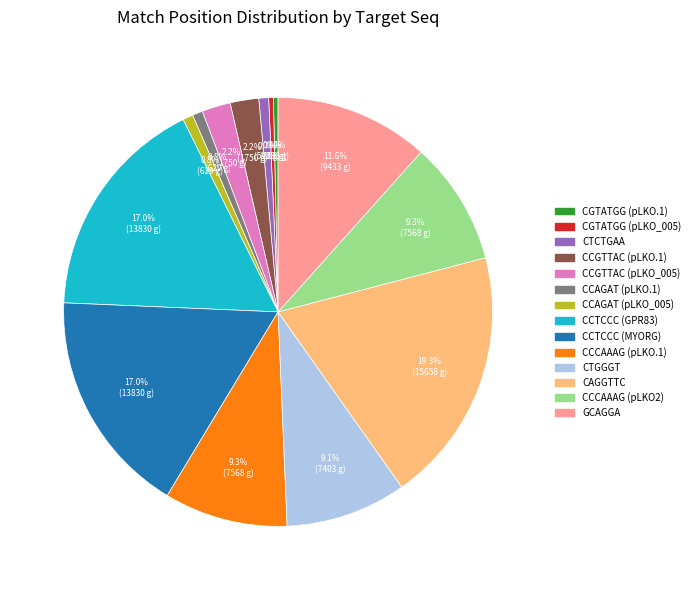

Does any single category account for the majority?

No